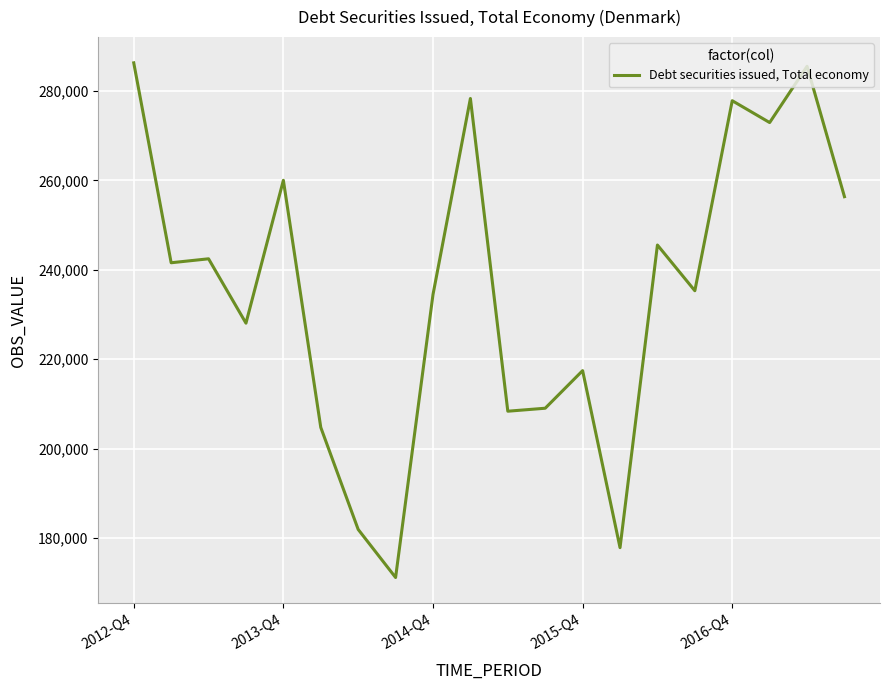

What is the smallest value displayed?

171144